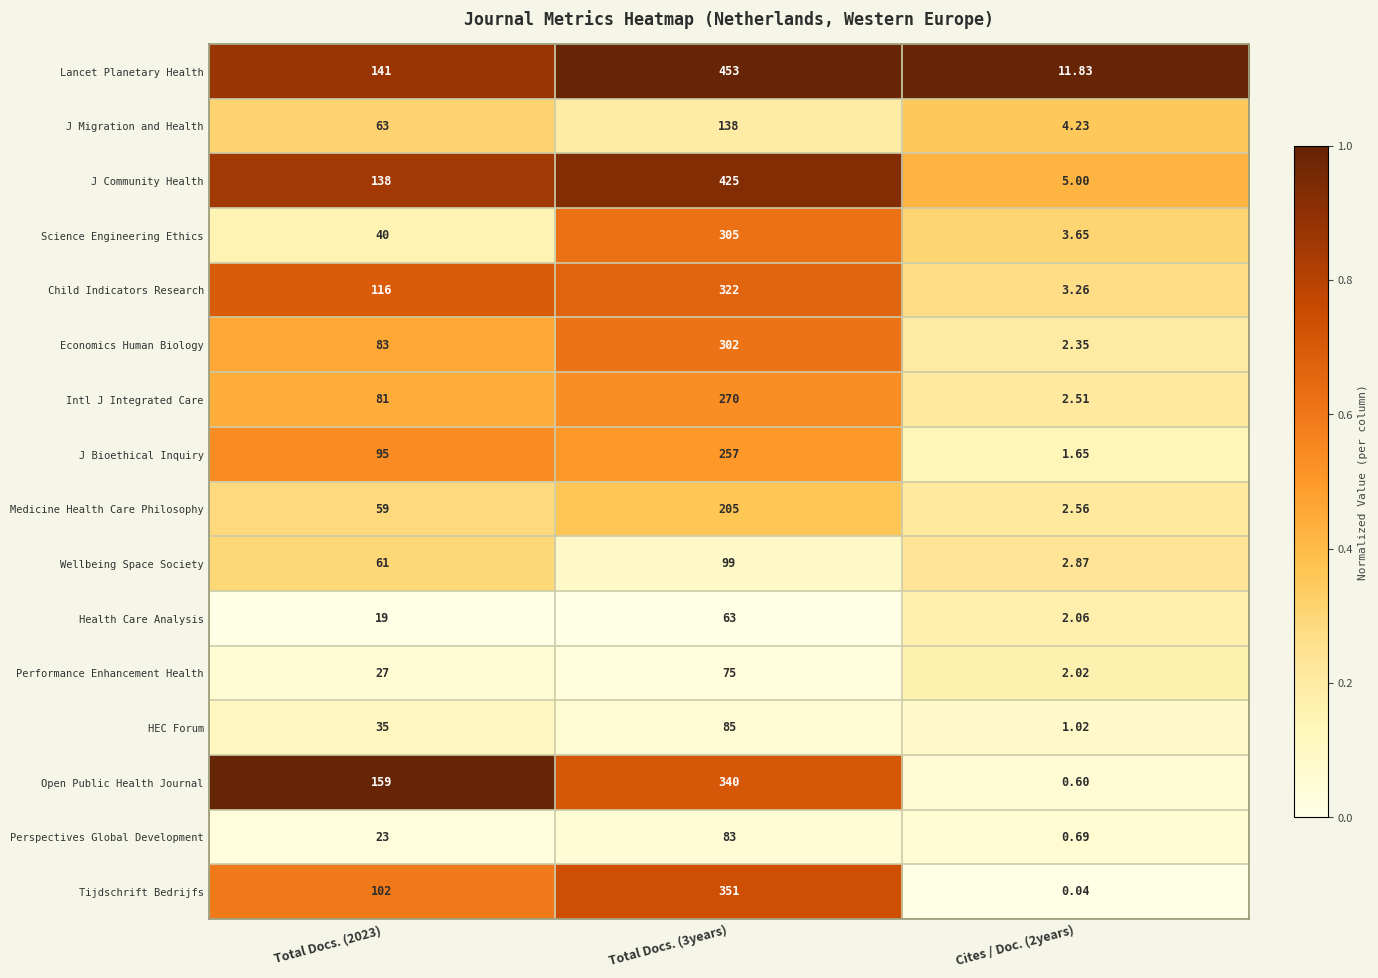

At which category is the sum across all series the highest?

Total Docs. (3years)